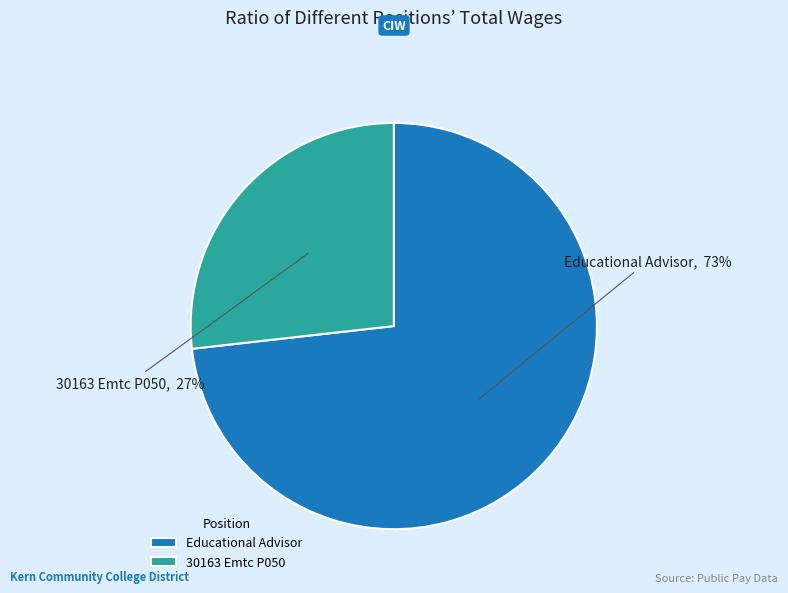

Which has a higher value, 30163 Emtc P050 or Educational Advisor?

Educational Advisor